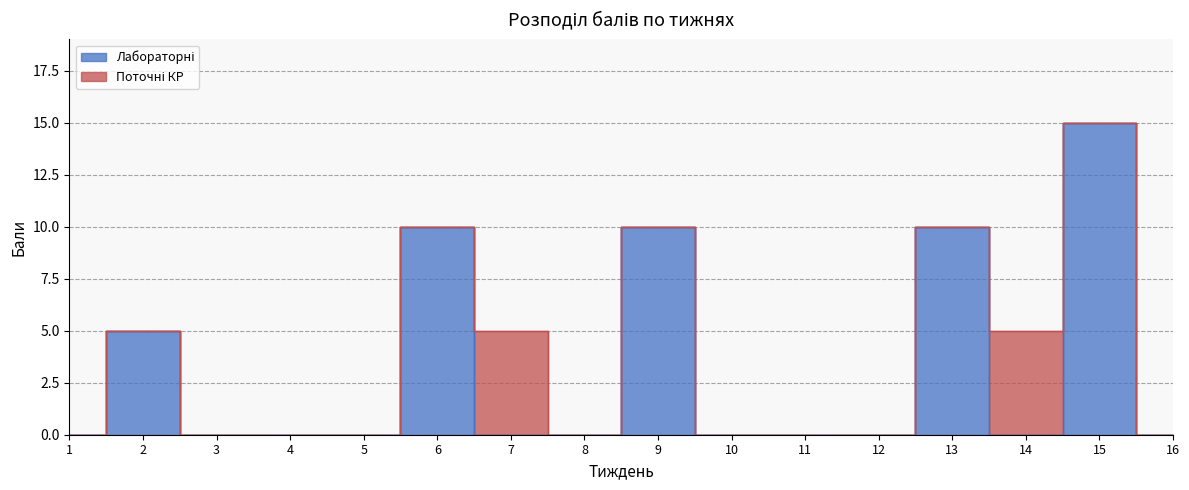

The chart shows a value of 10 at 9. True or false?

True